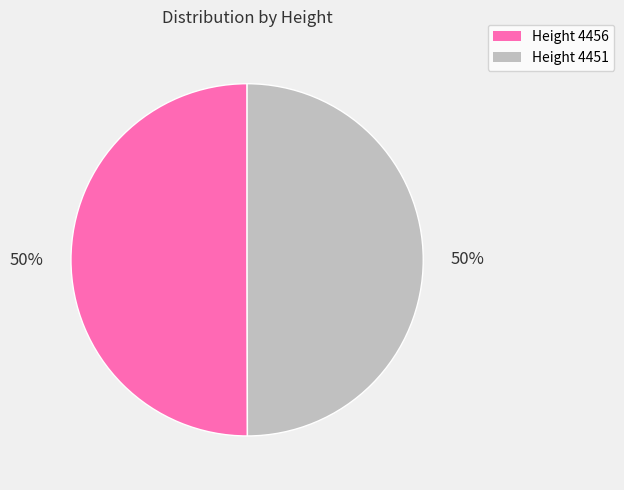

To the nearest percent, what is the average slice percentage?

50%